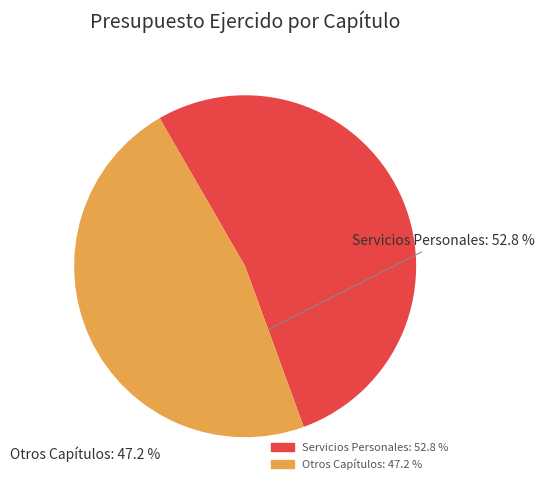

Does any single category account for the majority?

Yes